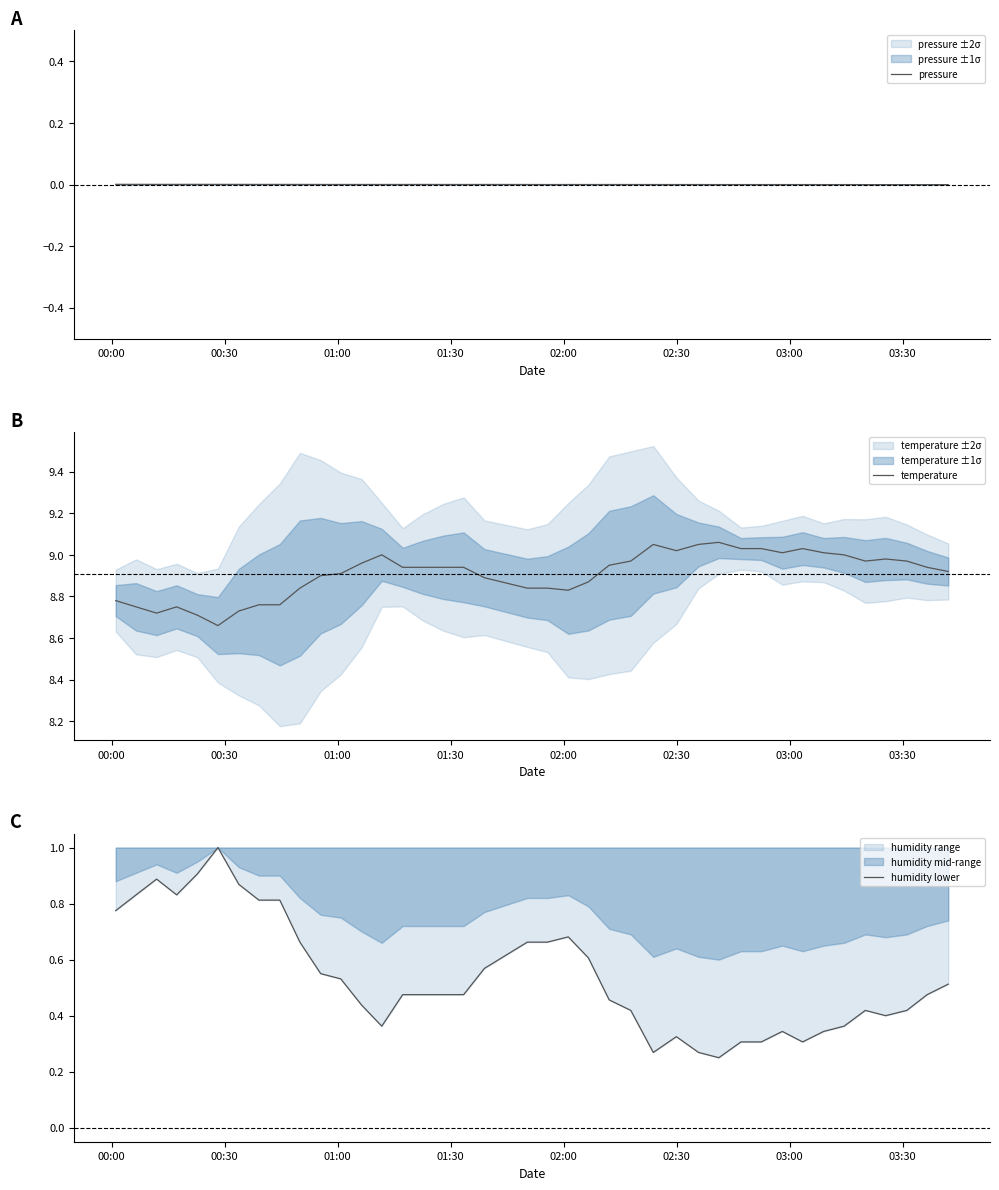

True or false: humidity lower and pressure intersect in this chart.

False